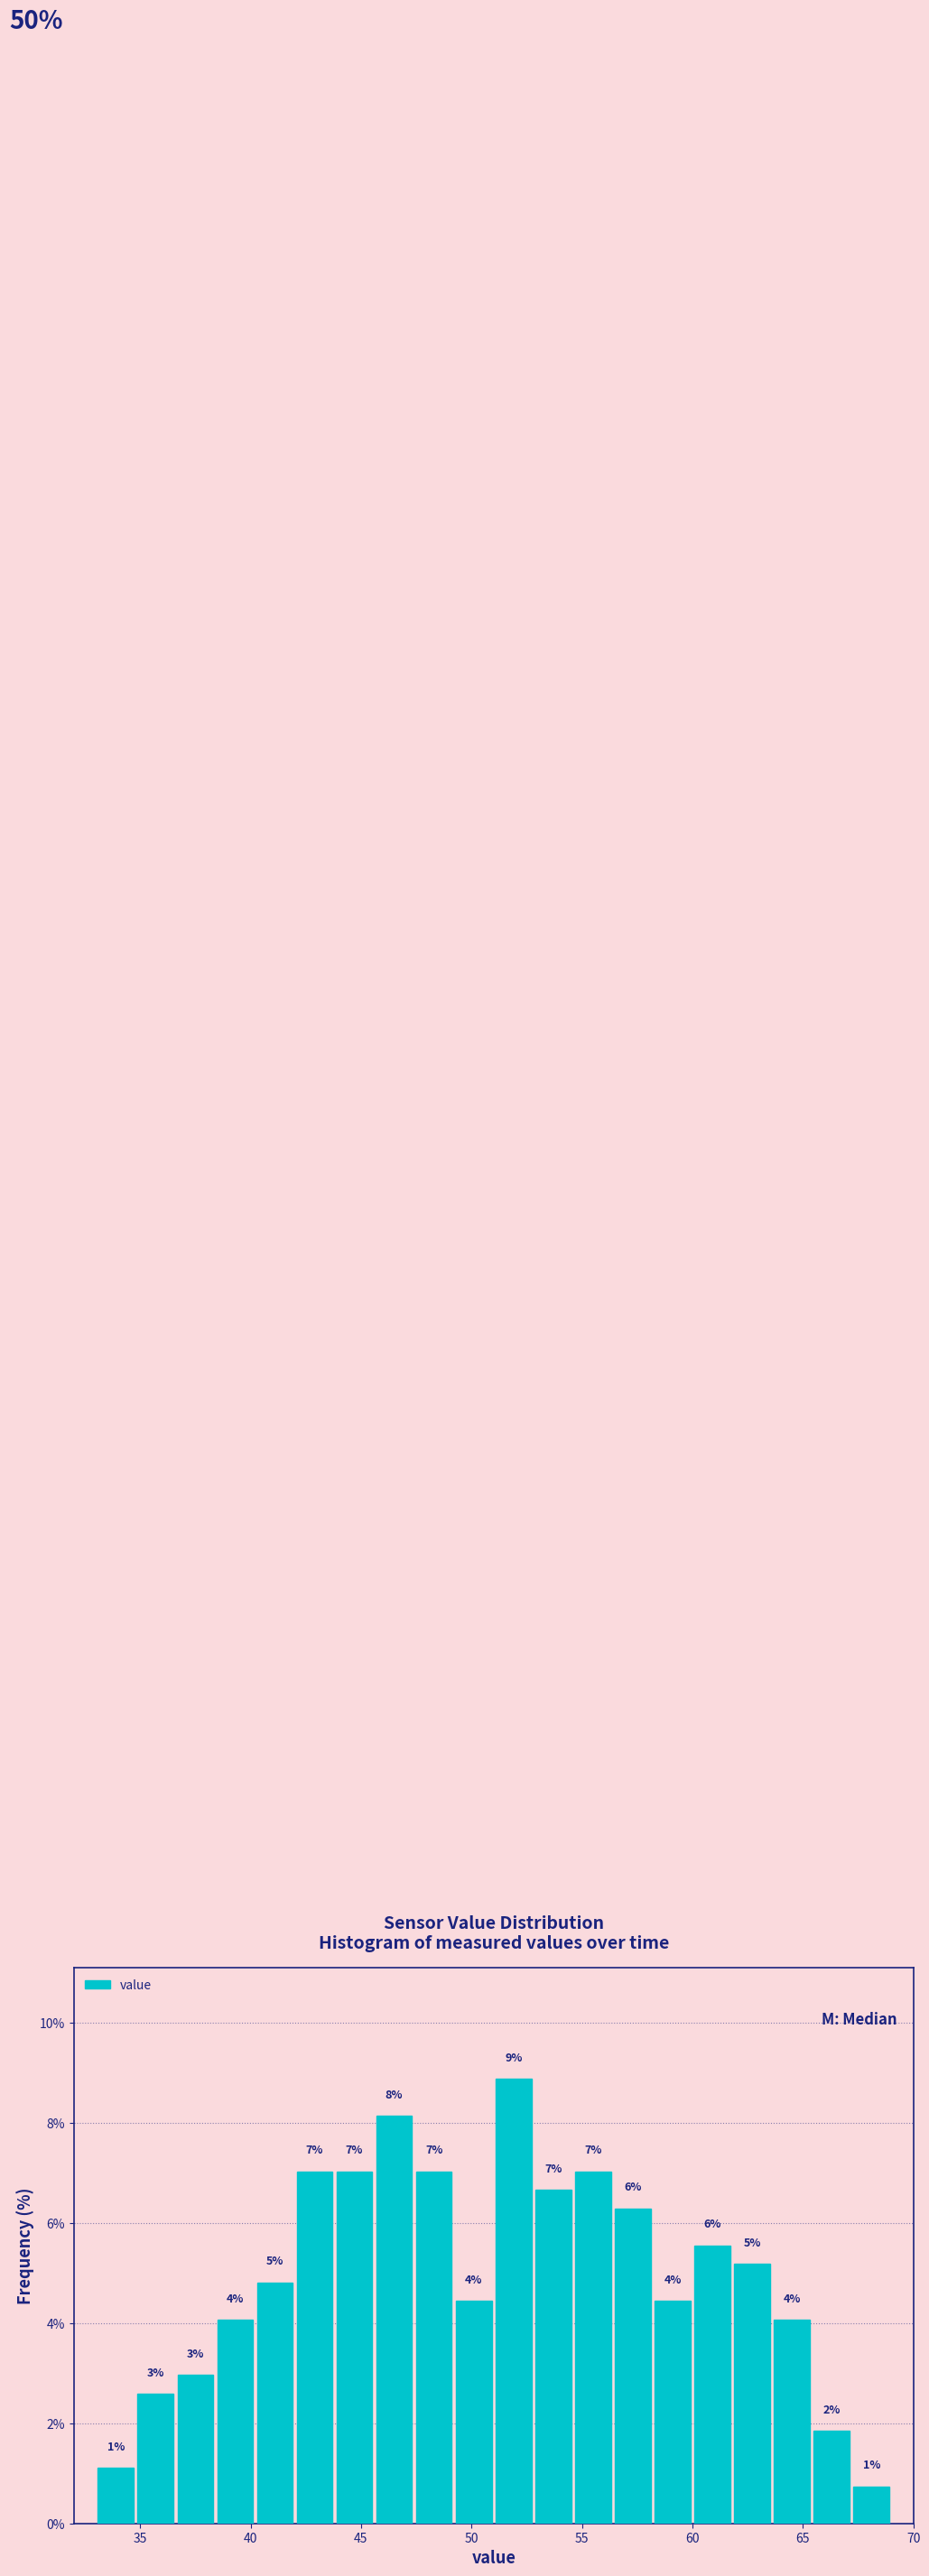

Read against the x-axis, roughly where is the centre of the tallest bar?

52.0